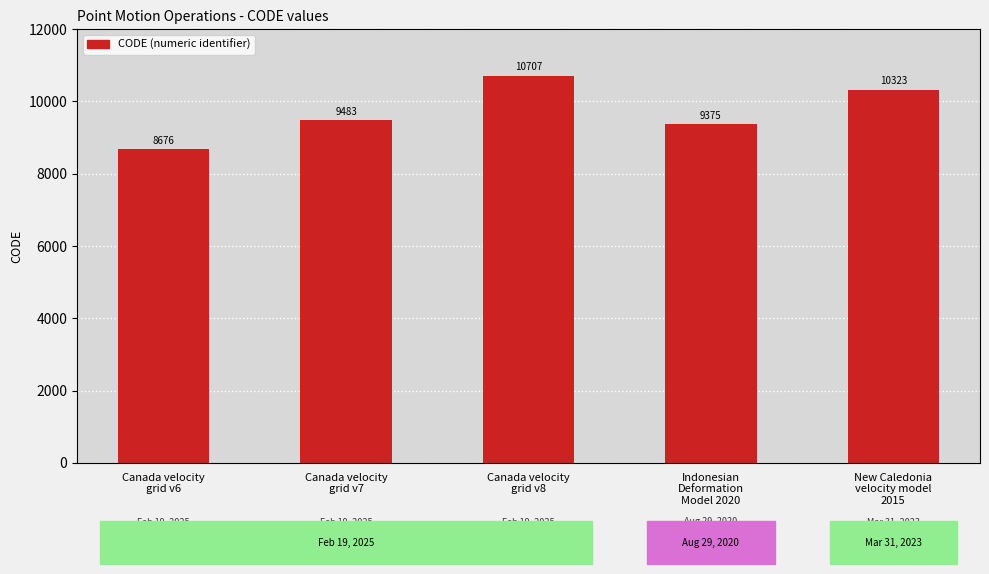

List the labels in order of value, smallest first.

Canada velocity
grid v6, Indonesian
Deformation
Model 2020, Canada velocity
grid v7, New Caledonia
velocity model
2015, Canada velocity
grid v8